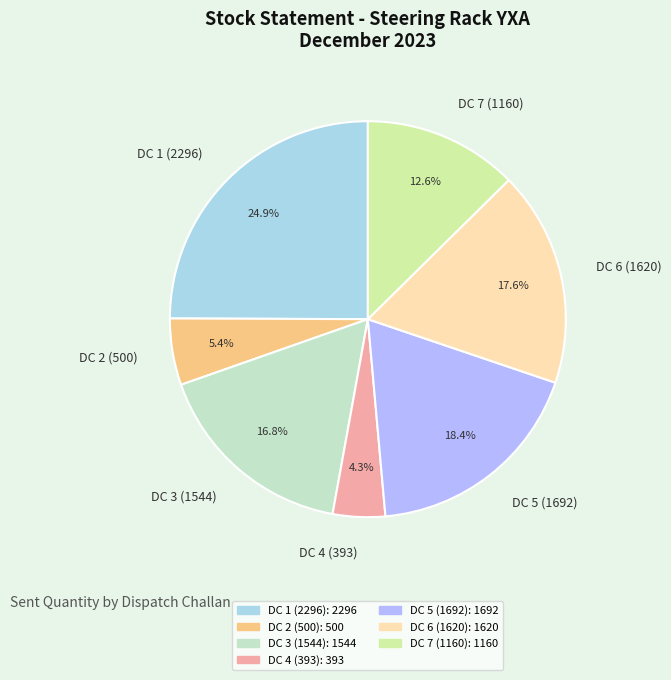

Which has a higher value, DC 4 (393) or DC 3 (1544)?

DC 3 (1544)